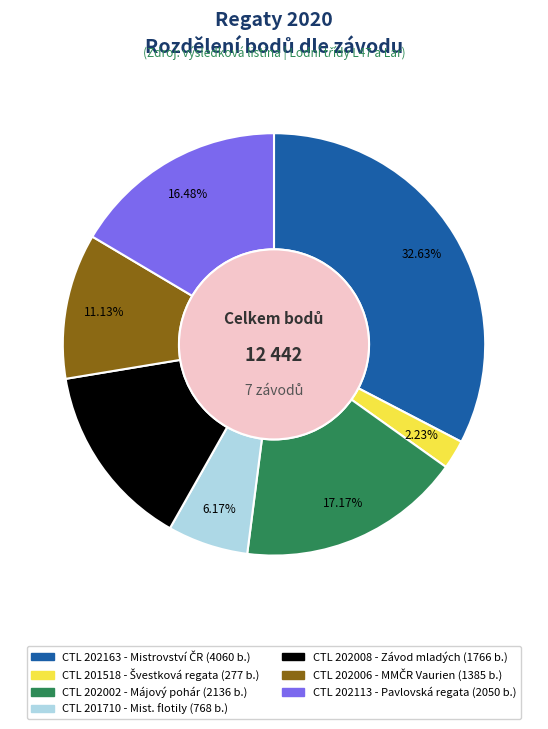

How many slices are in this pie chart?

7